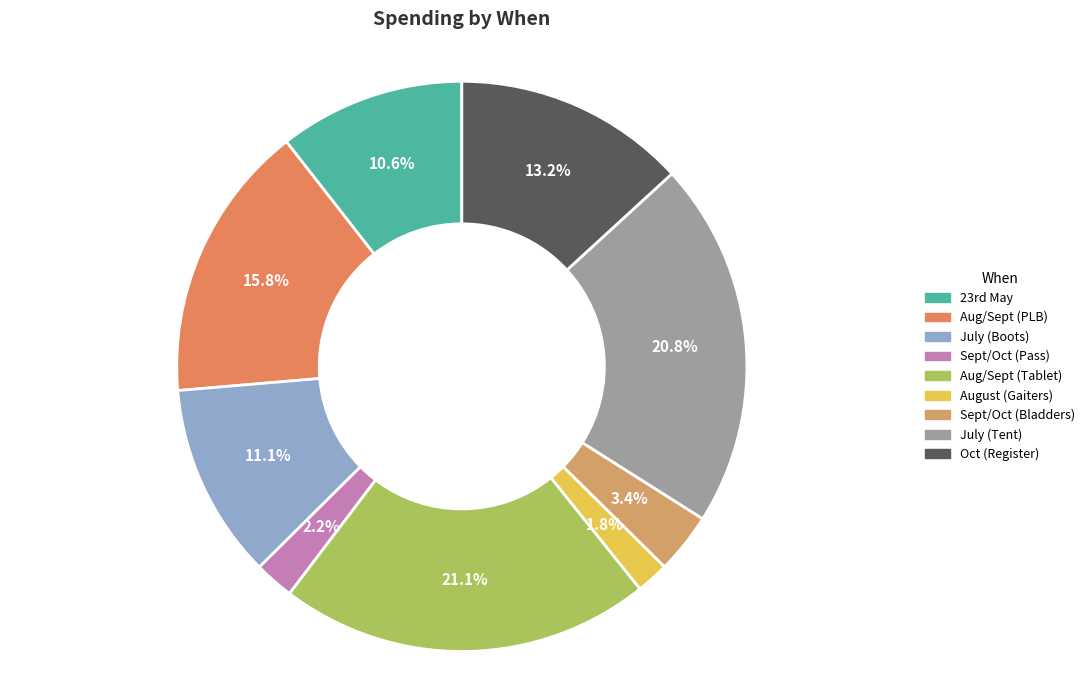

Rank the categories by value from highest to lowest.

Aug/Sept (tablet), July (tent), Aug/Sept, Oct (register), July, 23rd May, Sept/Oct (bladders), Sept/Oct, August